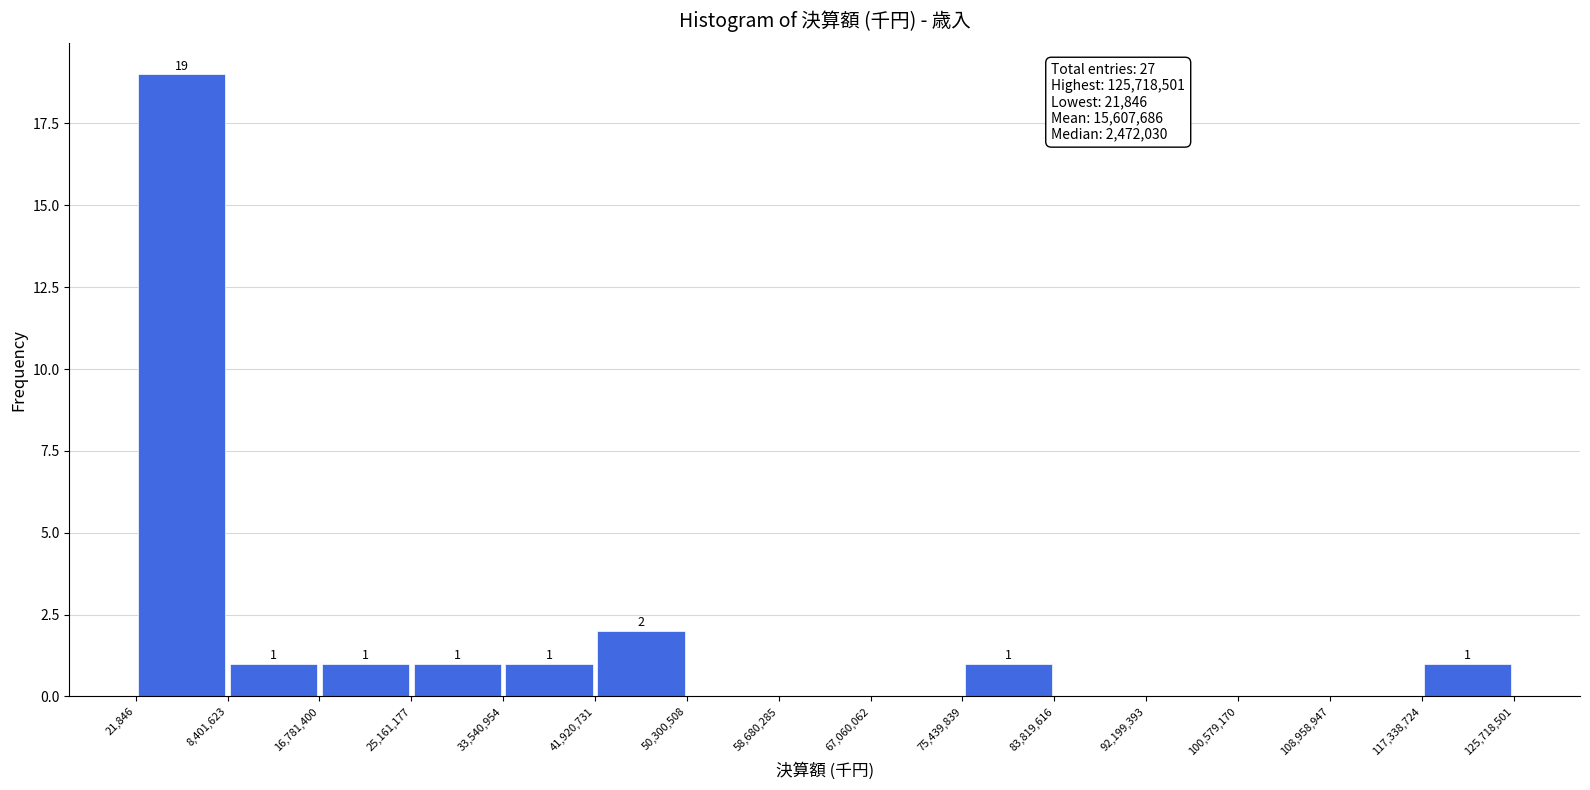

Over which range of the x-axis is the bar tallest?

21,846 to 8,401,623